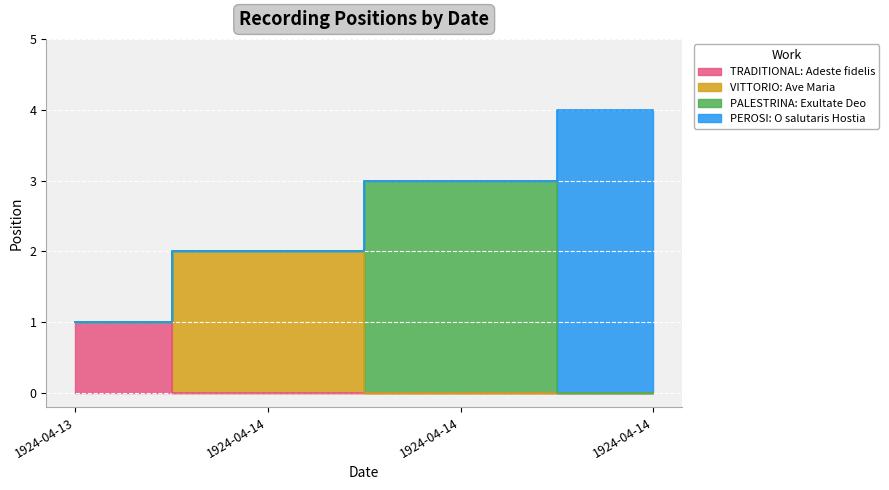

Rank the categories by value from highest to lowest.

1924-04-14, 1924-04-14, 1924-04-14, 1924-04-13